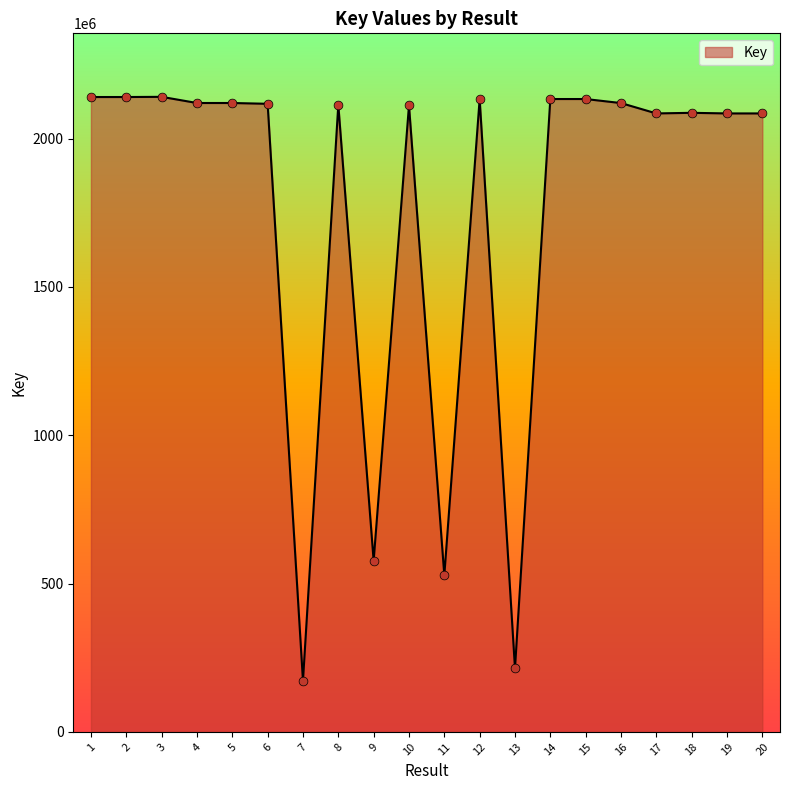

Which has a higher value, 5 or 3?

3